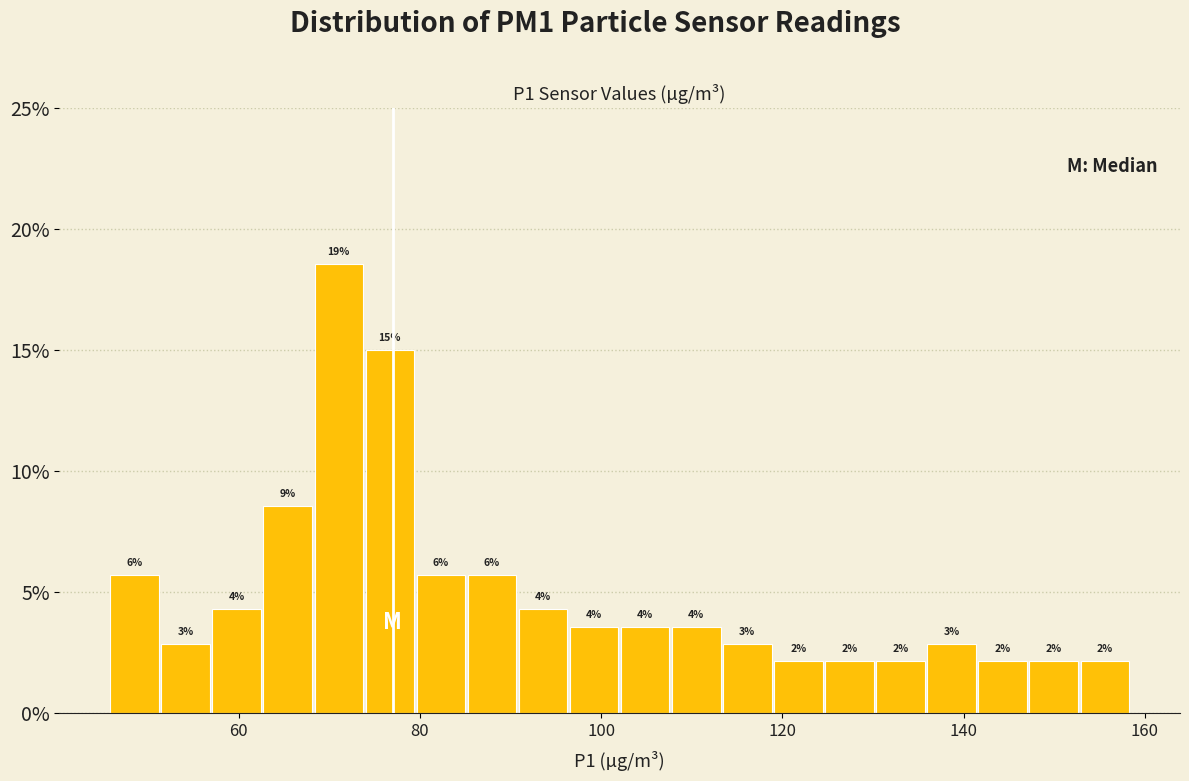

Around what value on the x-axis is the tallest bar? Give the approximate position of its centre, as read against the axis.

72